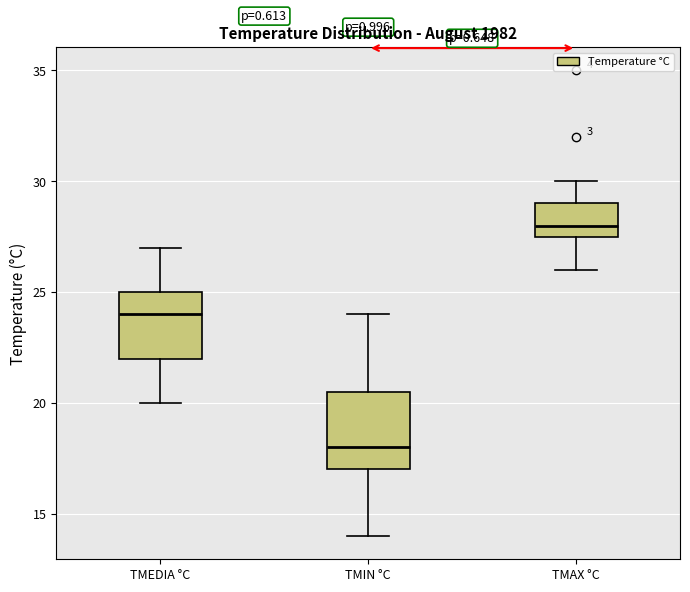

Which box is the tallest, from its lower edge to its upper edge?

TMIN °C